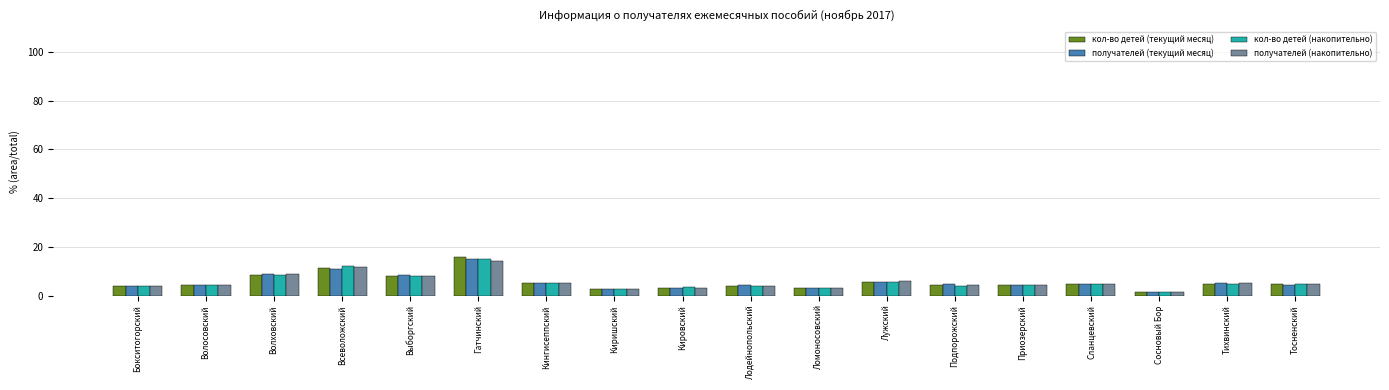

Is the value of кол-во детей (текущий месяц) at Подпорожский greater than the value of кол-во детей (накопительно) at Волховский?

No